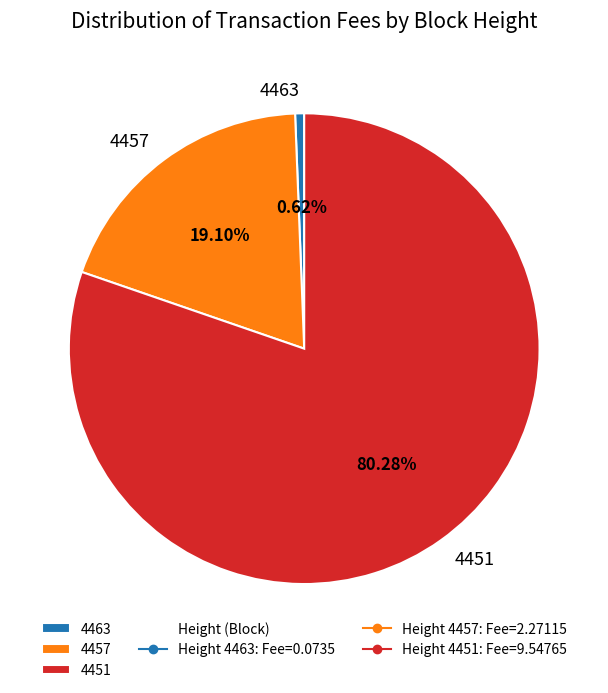

Is 4451 the majority of the pie?

Yes